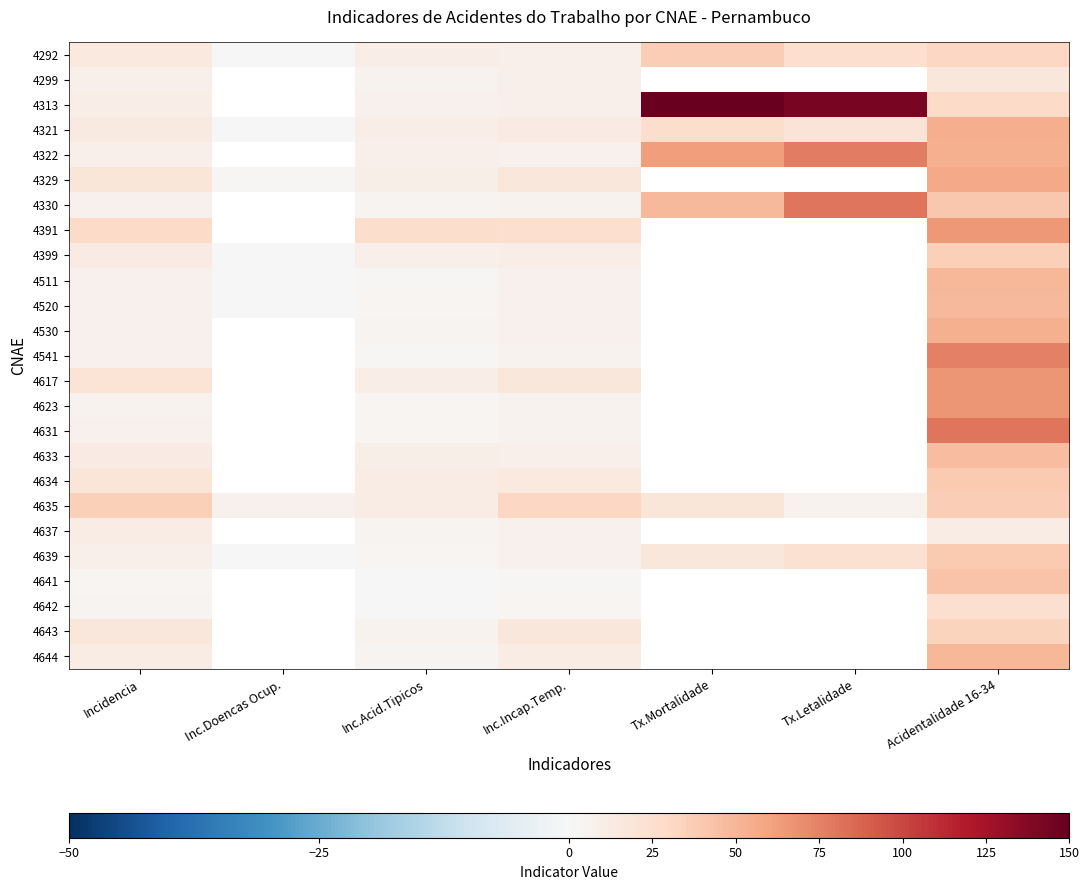

At which category does the chart reach its minimum across all series?

Inc.Doencas Ocup.